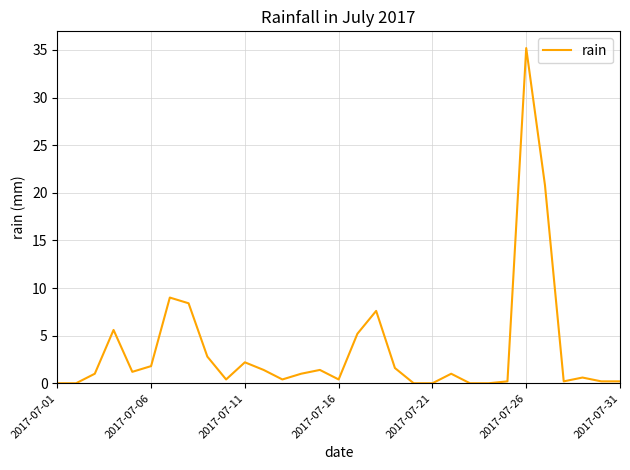

What is the difference between the maximum and minimum values?

35.2